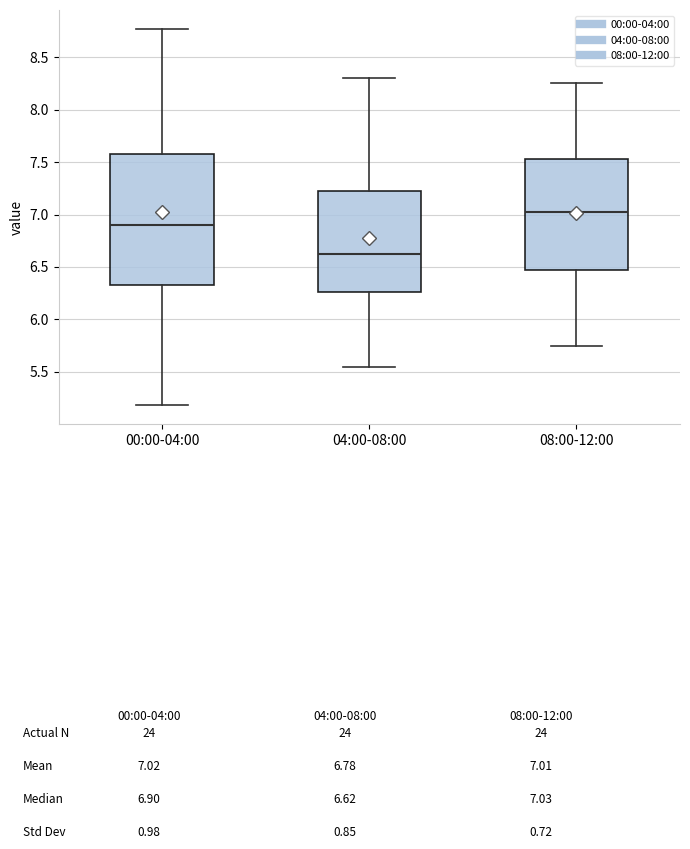

Reading left to right, read every box against the y-axis: the position of its median line, the range the box covers, and the ends of its whiskers. The values are not printed on the chart, so give them approximately, as read against the axis.

00:00-04:00: median 6.90, box 6.35 to 7.60, whiskers 5.20 to 8.75
04:00-08:00: median 6.65, box 6.25 to 7.20, whiskers 5.55 to 8.30
08:00-12:00: median 7.05, box 6.50 to 7.55, whiskers 5.75 to 8.25